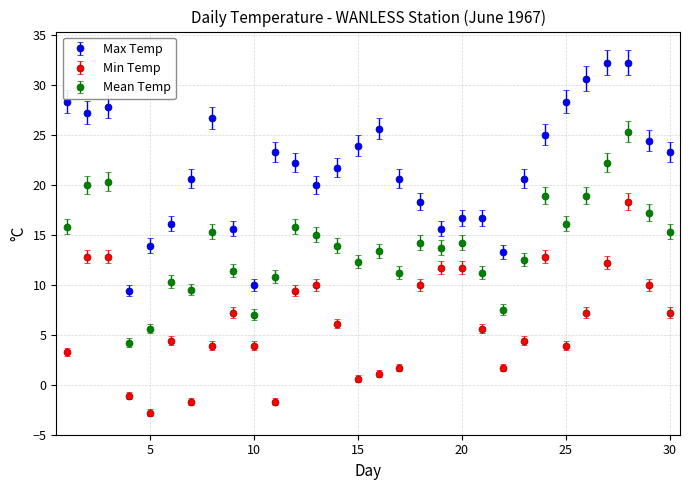

What are all the series names shown in the legend?

Max Temp, Min Temp, Mean Temp